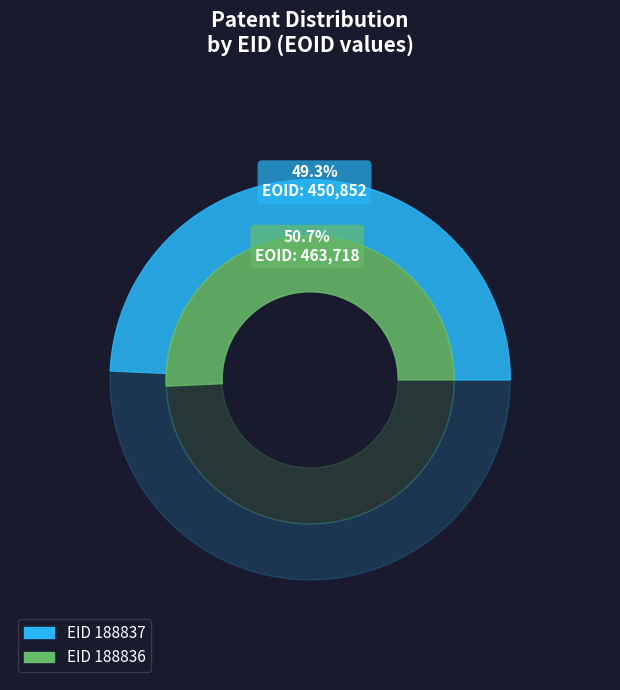

What is the change in value from 188837 to 188836?

+12866